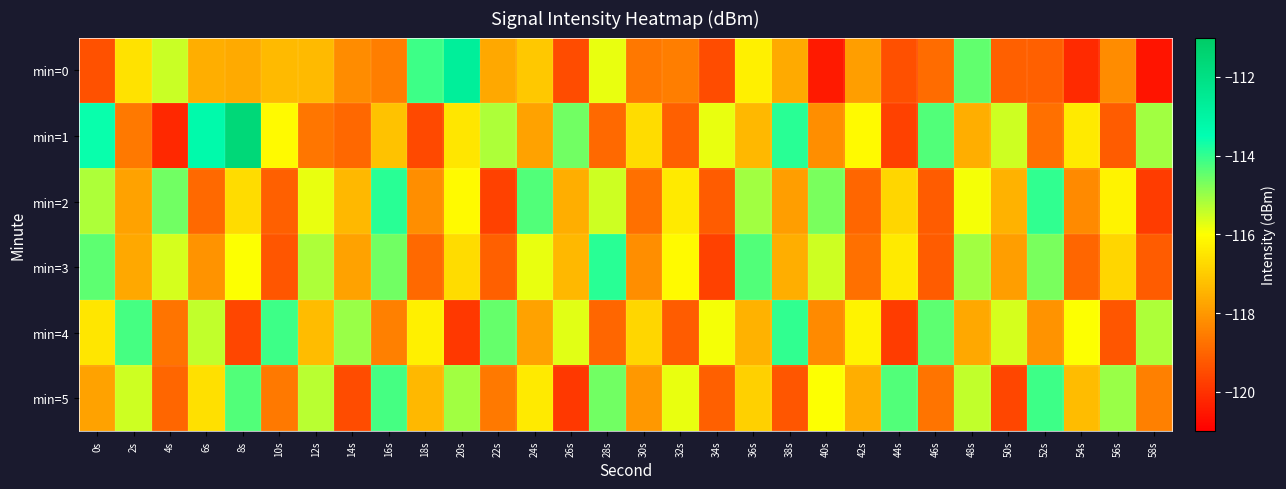

Reading left to right, transcribe all the data shown in this chart.

min=0: 0s=-119.4	2s=-116.5	4s=-115.5	6s=-117.6	8s=-117.7	10s=-117.3	12s=-117.3	14s=-118.2	16s=-118.5	18s=-114.1	20s=-112.8	22s=-117.7	24s=-117.1	26s=-119.5	28s=-115.8	30s=-118.6	32s=-118.5	34s=-119.5	36s=-116.3	38s=-117.7	40s=-120.5	42s=-117.9	44s=-119.4	46s=-118.9	48s=-114.4	50s=-119.1	52s=-119.1	54s=-120.2	56s=-118.3	58s=-120.6
min=1: 0s=-113.6	2s=-118.6	4s=-120.2	6s=-113.3	8s=-111.6	10s=-116.1	12s=-118.7	14s=-119.0	16s=-117.2	18s=-119.5	20s=-116.5	22s=-115.2	24s=-117.8	26s=-114.6	28s=-118.9	30s=-116.7	32s=-119.1	34s=-115.8	36s=-117.4	38s=-113.9	40s=-118.2	42s=-116.1	44s=-119.7	46s=-114.3	48s=-117.6	50s=-115.5	52s=-118.8	54s=-116.4	56s=-119.2	58s=-115.1
min=2: 0s=-115.2	2s=-117.8	4s=-114.6	6s=-118.9	8s=-116.7	10s=-119.1	12s=-115.8	14s=-117.4	16s=-113.9	18s=-118.2	20s=-116.1	22s=-119.7	24s=-114.3	26s=-117.6	28s=-115.5	30s=-118.8	32s=-116.4	34s=-119.2	36s=-115.1	38s=-117.9	40s=-114.7	42s=-119.0	44s=-116.8	46s=-119.2	48s=-115.9	50s=-117.5	52s=-114.0	54s=-118.3	56s=-116.2	58s=-119.8
min=3: 0s=-114.4	2s=-117.7	4s=-115.6	6s=-118.1	8s=-116.0	10s=-119.3	12s=-115.2	14s=-117.8	16s=-114.6	18s=-118.9	20s=-116.7	22s=-119.1	24s=-115.8	26s=-117.4	28s=-113.9	30s=-118.2	32s=-116.1	34s=-119.7	36s=-114.3	38s=-117.6	40s=-115.5	42s=-118.8	44s=-116.4	46s=-119.2	48s=-115.1	50s=-117.9	52s=-114.7	54s=-119.0	56s=-116.8	58s=-119.2
min=4: 0s=-116.5	2s=-114.2	4s=-118.7	6s=-115.4	8s=-119.6	10s=-114.1	12s=-117.3	14s=-115.0	16s=-118.5	18s=-116.3	20s=-119.9	22s=-114.5	24s=-117.8	26s=-115.7	28s=-119.0	30s=-116.8	32s=-119.2	34s=-115.9	36s=-117.5	38s=-114.0	40s=-118.3	42s=-116.2	44s=-119.8	46s=-114.4	48s=-117.7	50s=-115.6	52s=-118.1	54s=-116.0	56s=-119.3	58s=-115.2
min=5: 0s=-117.8	2s=-115.5	4s=-119.0	6s=-116.6	8s=-114.3	10s=-118.6	12s=-115.3	14s=-119.5	16s=-114.2	18s=-117.4	20s=-115.1	22s=-118.6	24s=-116.4	26s=-119.9	28s=-114.6	30s=-118.0	32s=-115.8	34s=-119.1	36s=-116.9	38s=-119.3	40s=-116.0	42s=-117.6	44s=-114.3	46s=-118.7	48s=-115.4	50s=-119.6	52s=-114.1	54s=-117.3	56s=-115.0	58s=-118.5